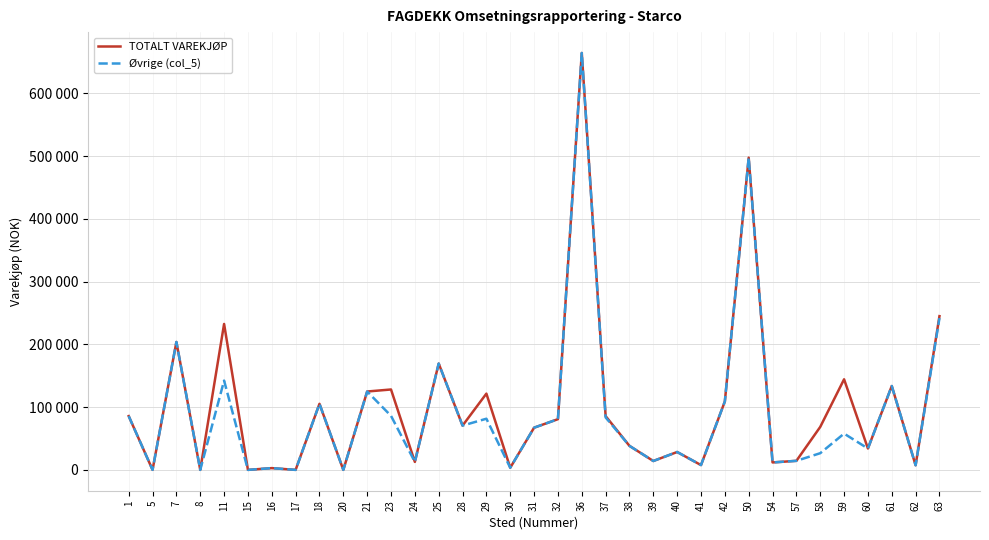

True or false: Øvrige (col_5) and TOTALT VAREKJØP intersect in this chart.

False